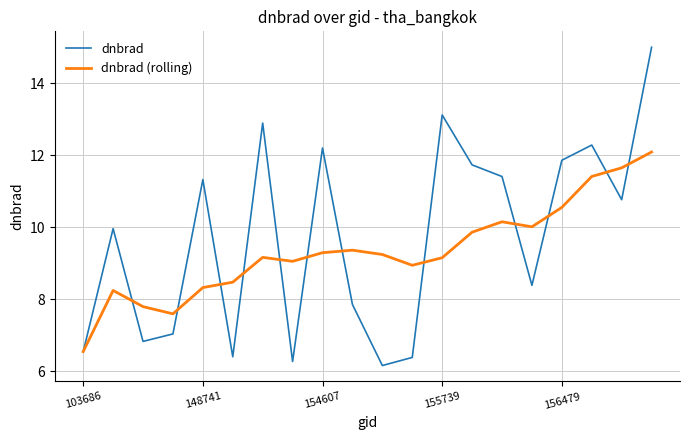

Which series has the largest total across all categories?

dnbrad